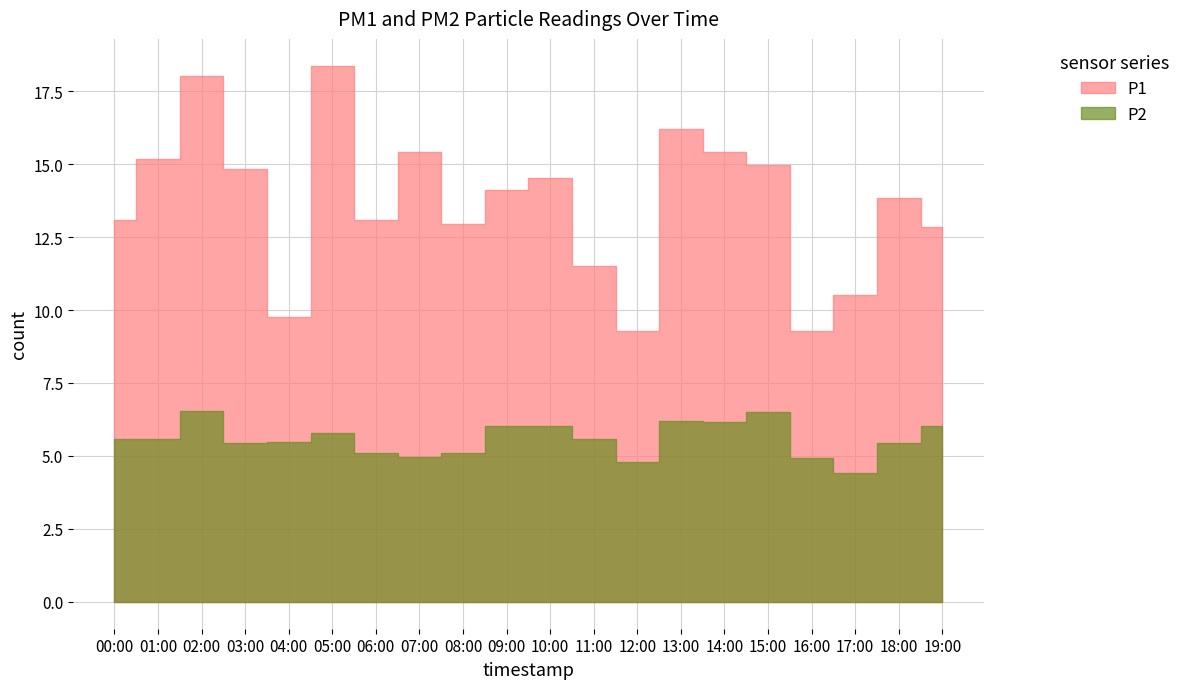

At which category does P1 reach its first local valley?

04:00